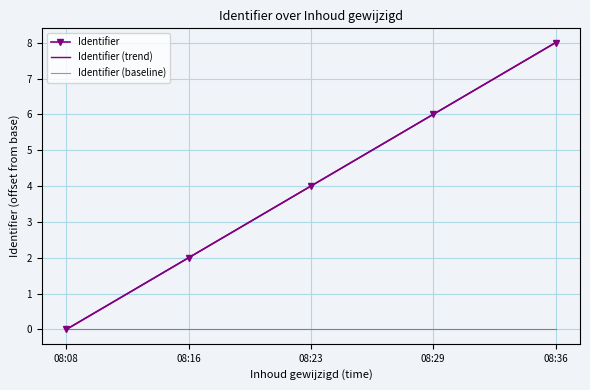

Rank the series by their maximum value, from highest to lowest.

Identifier, Identifier (trend), Identifier (baseline)